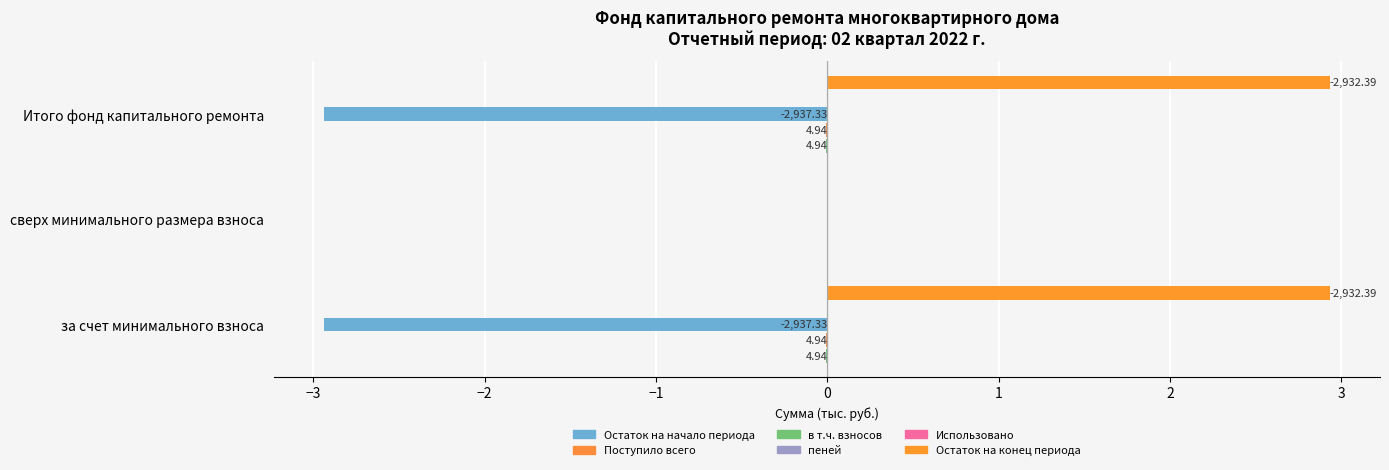

At how many categories does at least one series exceed -2?

3